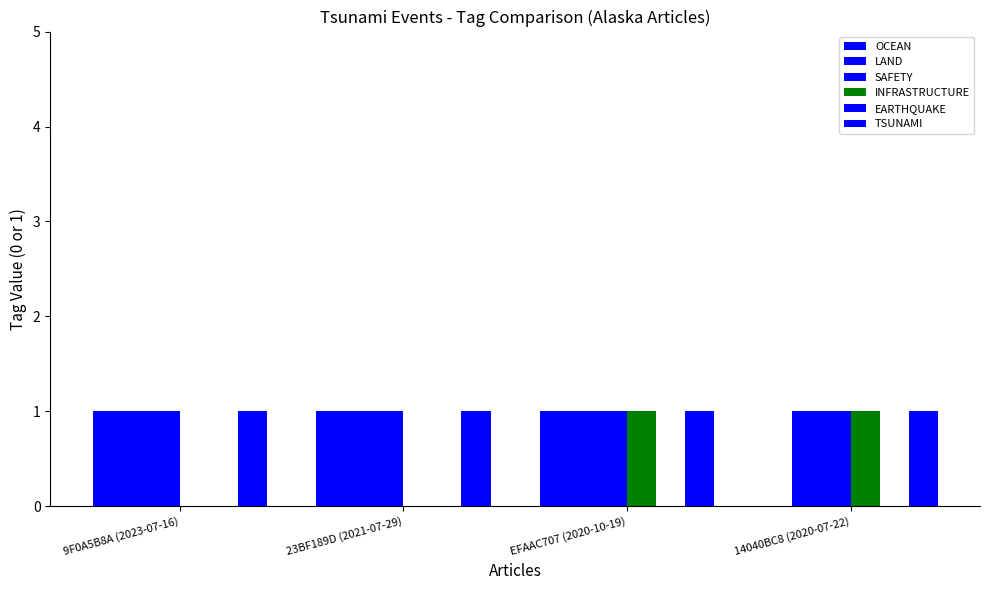

How many distinct data groups are displayed?

5